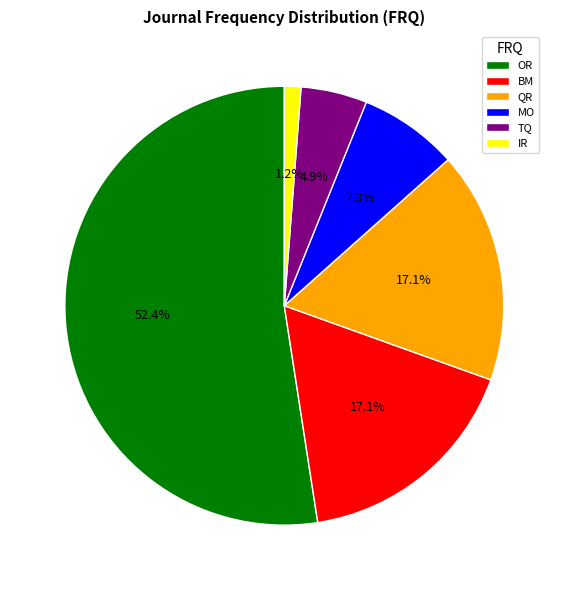

How much of the chart is everything except IR?

98.8%